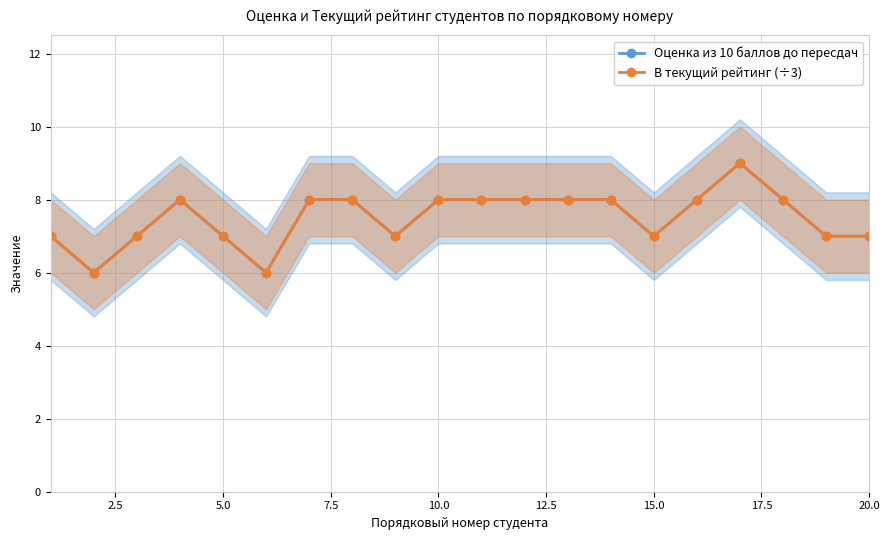

At how many categories does at least one series exceed 8?

1